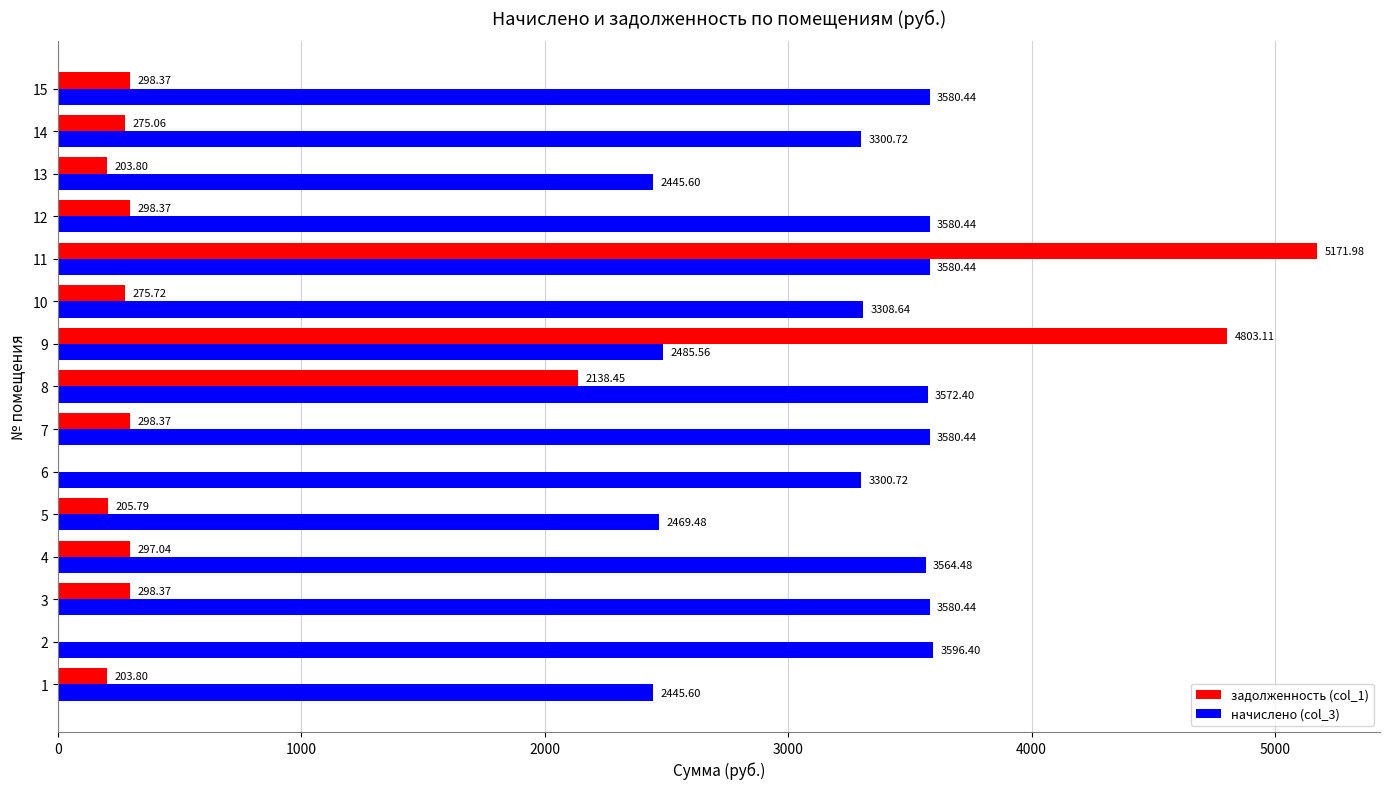

At which label does начислено (col_3) reach its peak?

2